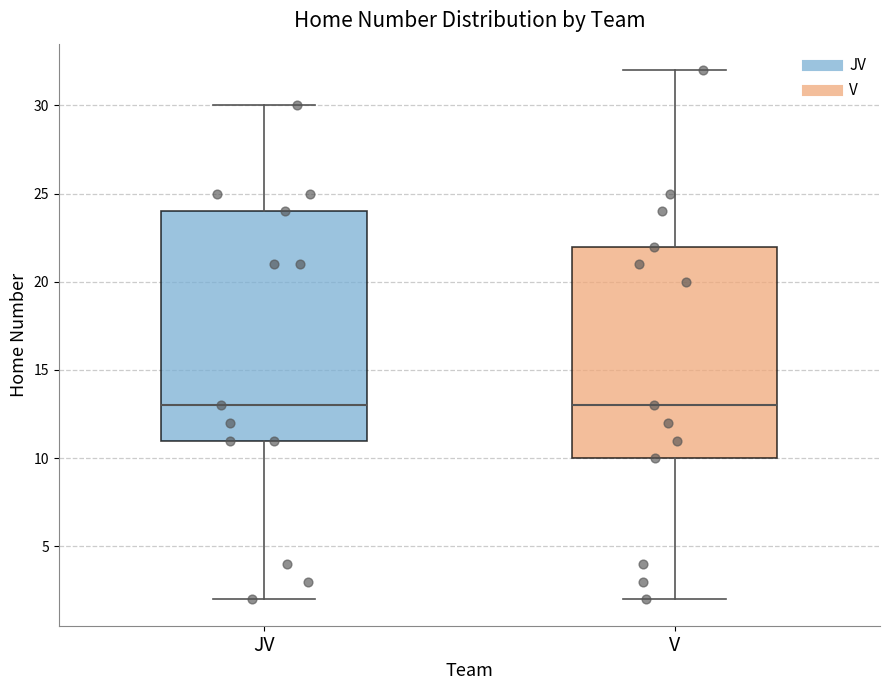

Reading left to right, read every box against the y-axis: the position of its median line, the range the box covers, and the ends of its whiskers. The values are not printed on the chart, so give them approximately, as read against the axis.

JV: median 13, box 11 to 24, whiskers 2 to 30
V: median 13, box 10 to 22, whiskers 2 to 32